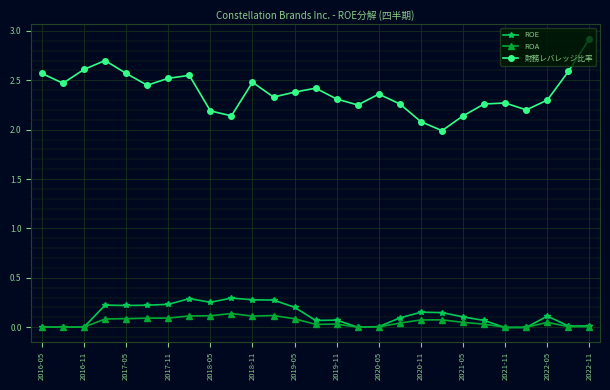

True or false: ROA has more than 1 points higher than both neighbors.

True